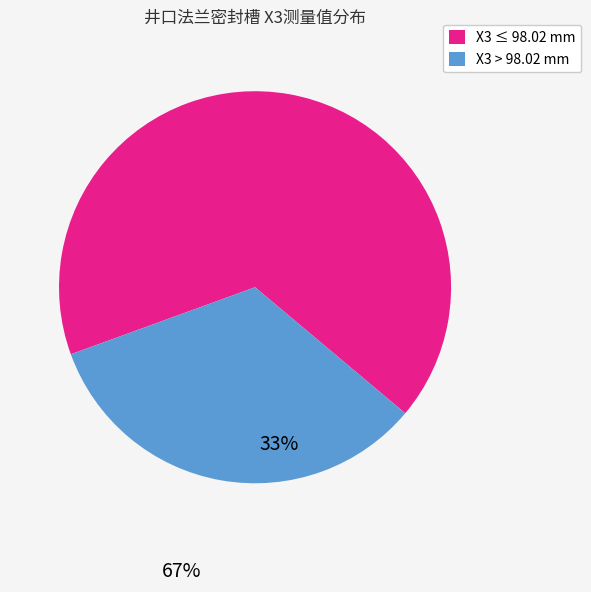

Which category has the smallest portion of the pie?

X3 > 98.02 mm